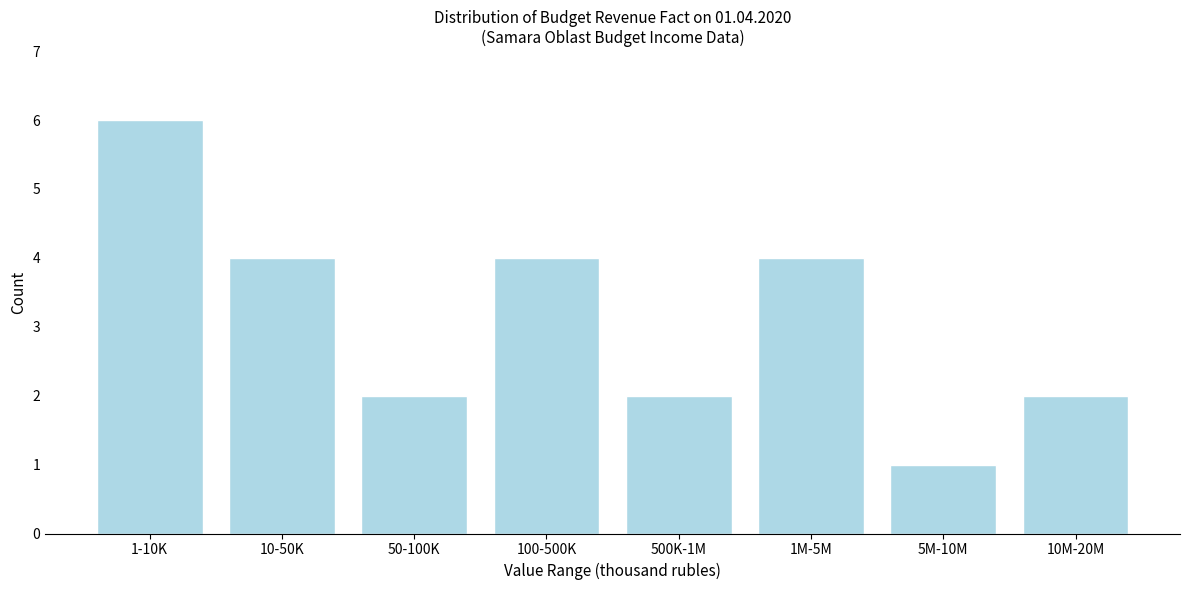

Reading left to right, what are all the values shown in this chart?

1-10K=6	10-50K=4	50-100K=2	100-500K=4	500K-1M=2	1M-5M=4	5M-10M=1	10M-20M=2